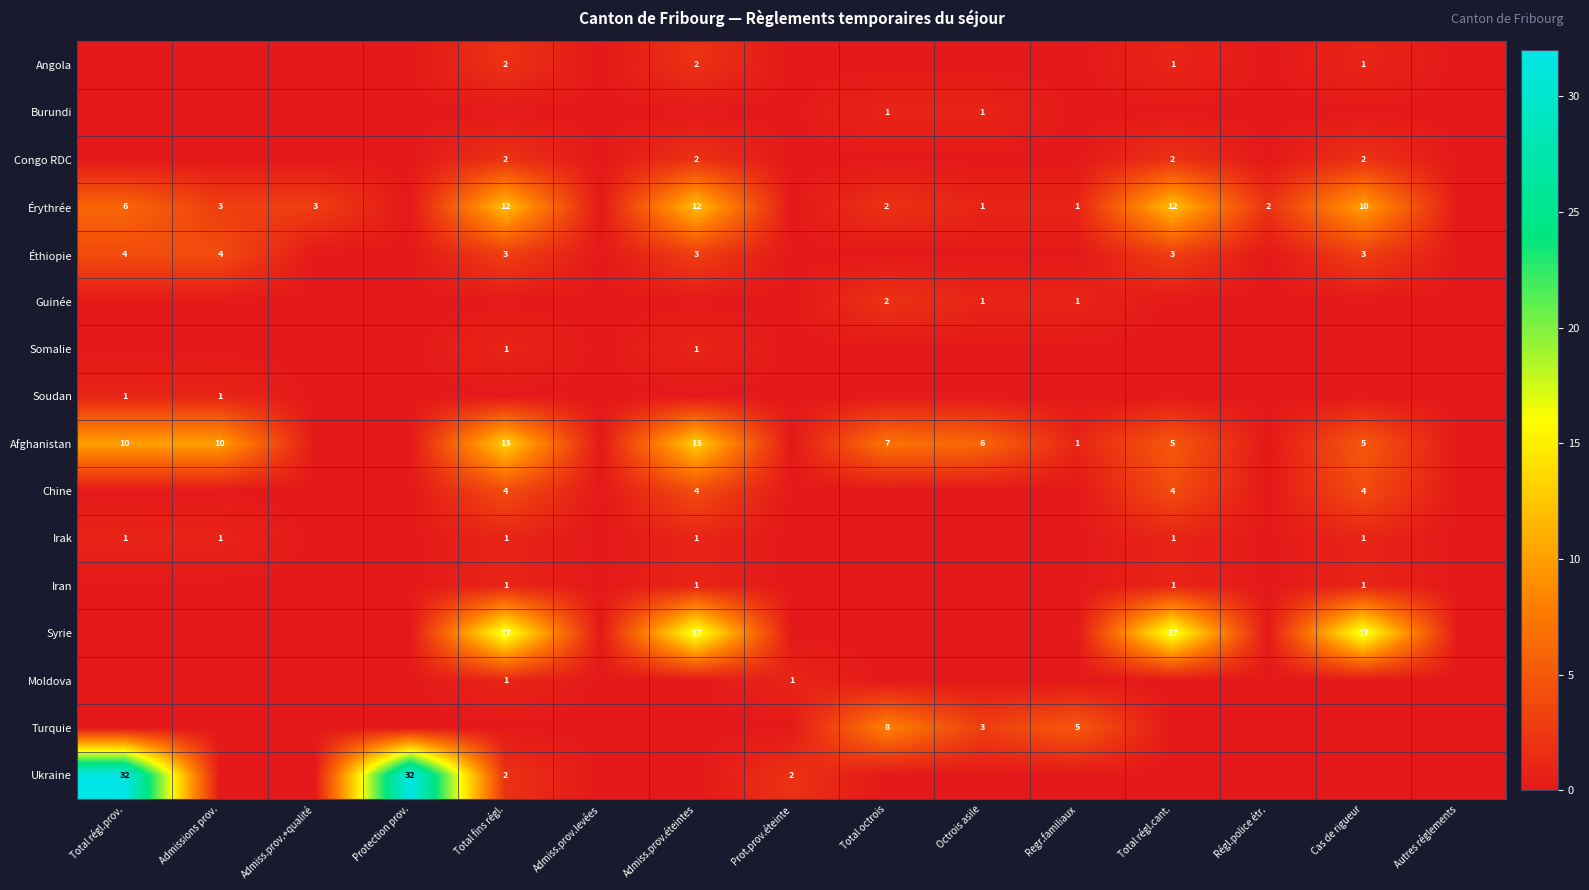

The Congo RDC series shows 2 at Total fins régl.. True or false?

True